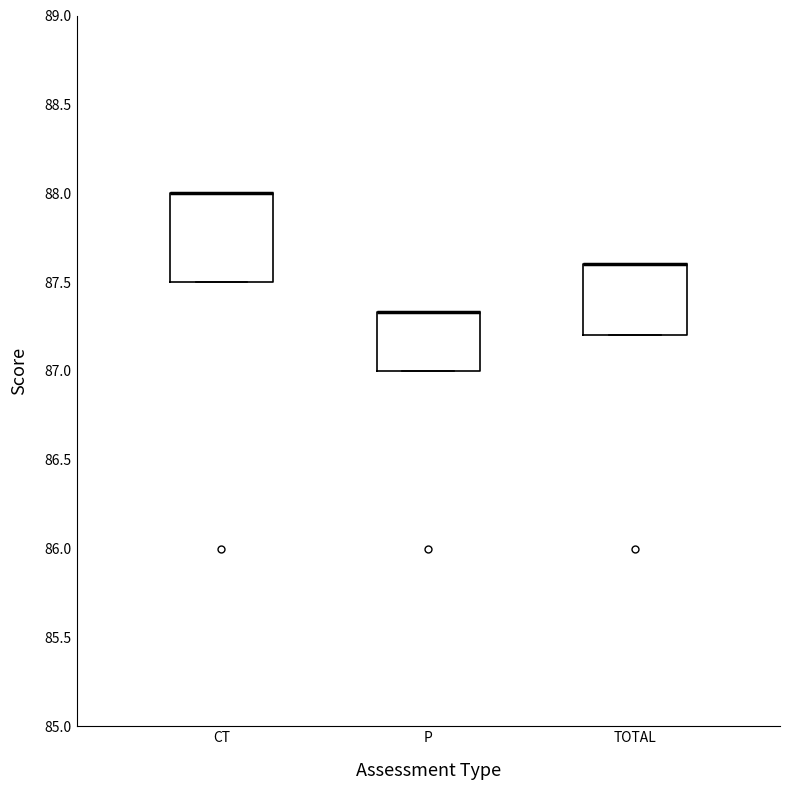

Reading left to right, read every box against the y-axis: the position of its median line, the range the box covers, and the ends of its whiskers. The values are not printed on the chart, so give them approximately, as read against the axis.

CT: median 88.00 (drawn on the box's upper edge), box 87.50 to 88.00, whiskers 87.50 to 88.00
P: median 87.35 (drawn on the box's upper edge), box 87.00 to 87.35, whiskers 87.00 to 87.35
TOTAL: median 87.60 (drawn on the box's upper edge), box 87.20 to 87.60, whiskers 87.20 to 87.60